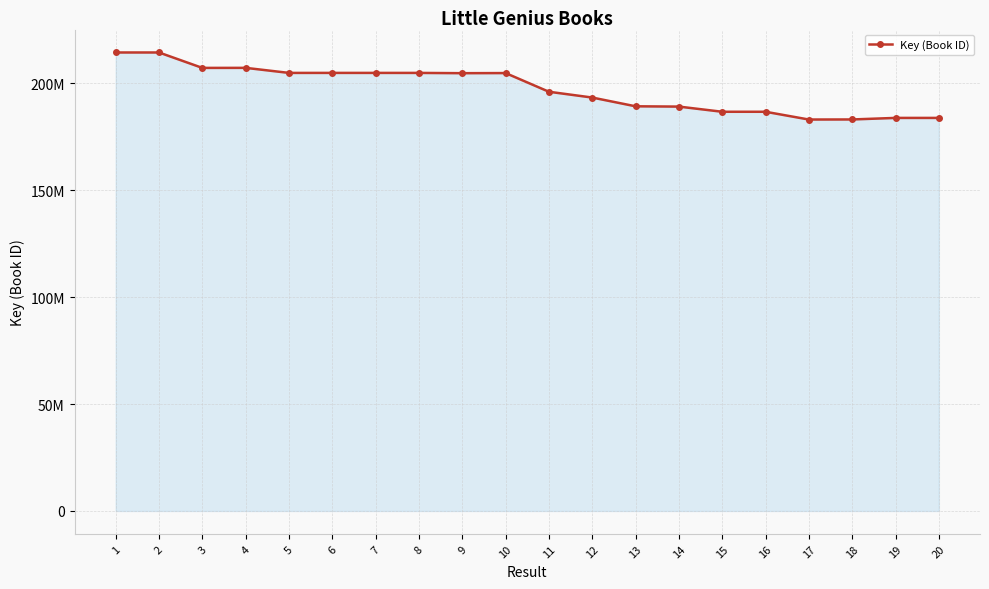

At which label does the data first exceed 204798755?

1